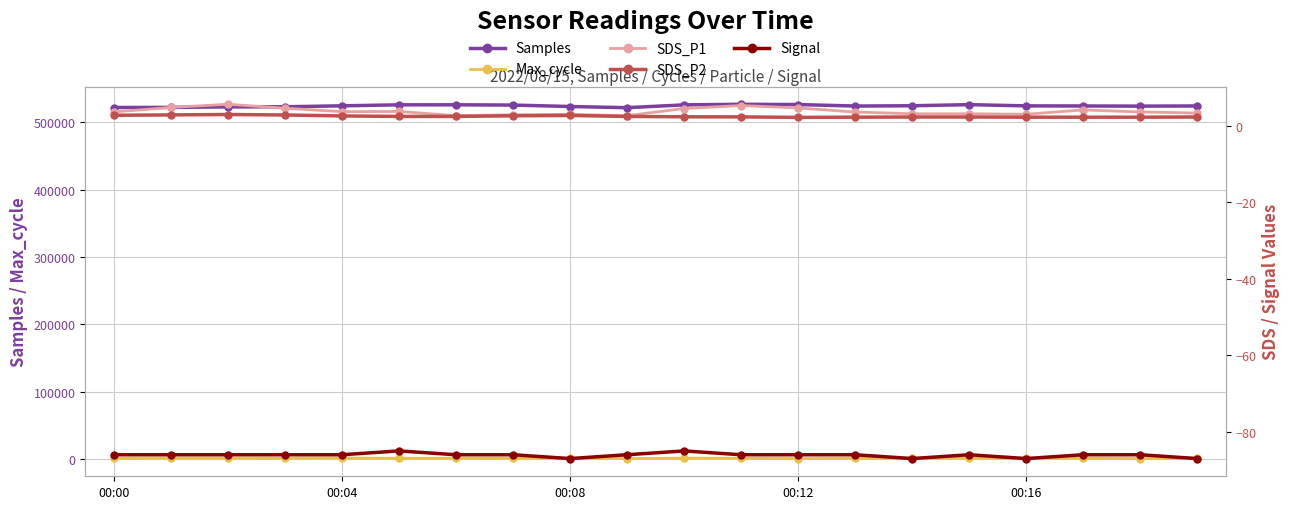

Between 8 and 13, which series saw the biggest shift?

Samples